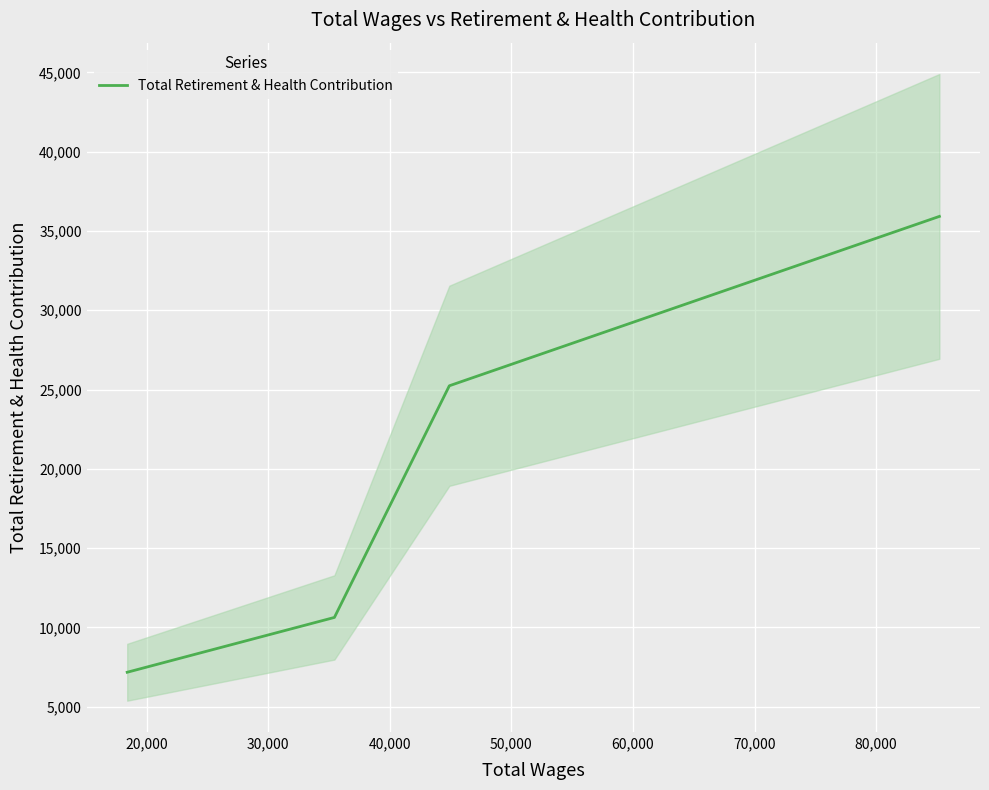

True or false: Total Retirement & Health Contribution has more than 1 points higher than both neighbors.

False